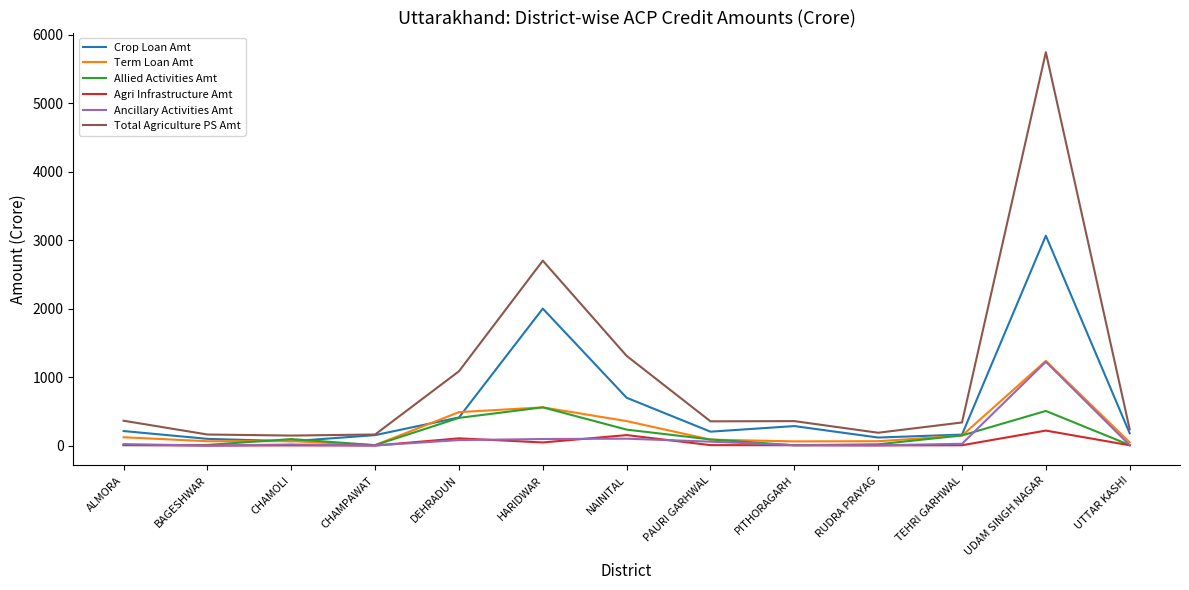

Which series has the largest total across all categories?

Total Agriculture PS Amt